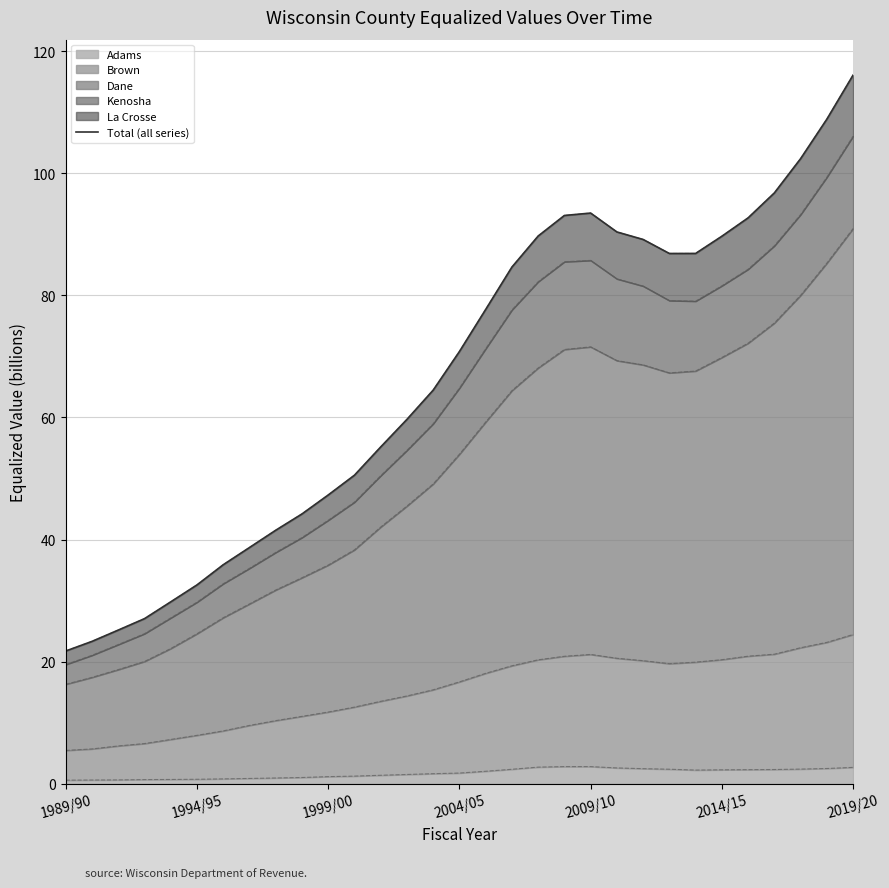

What is the highest value of the Adams series?

2.8